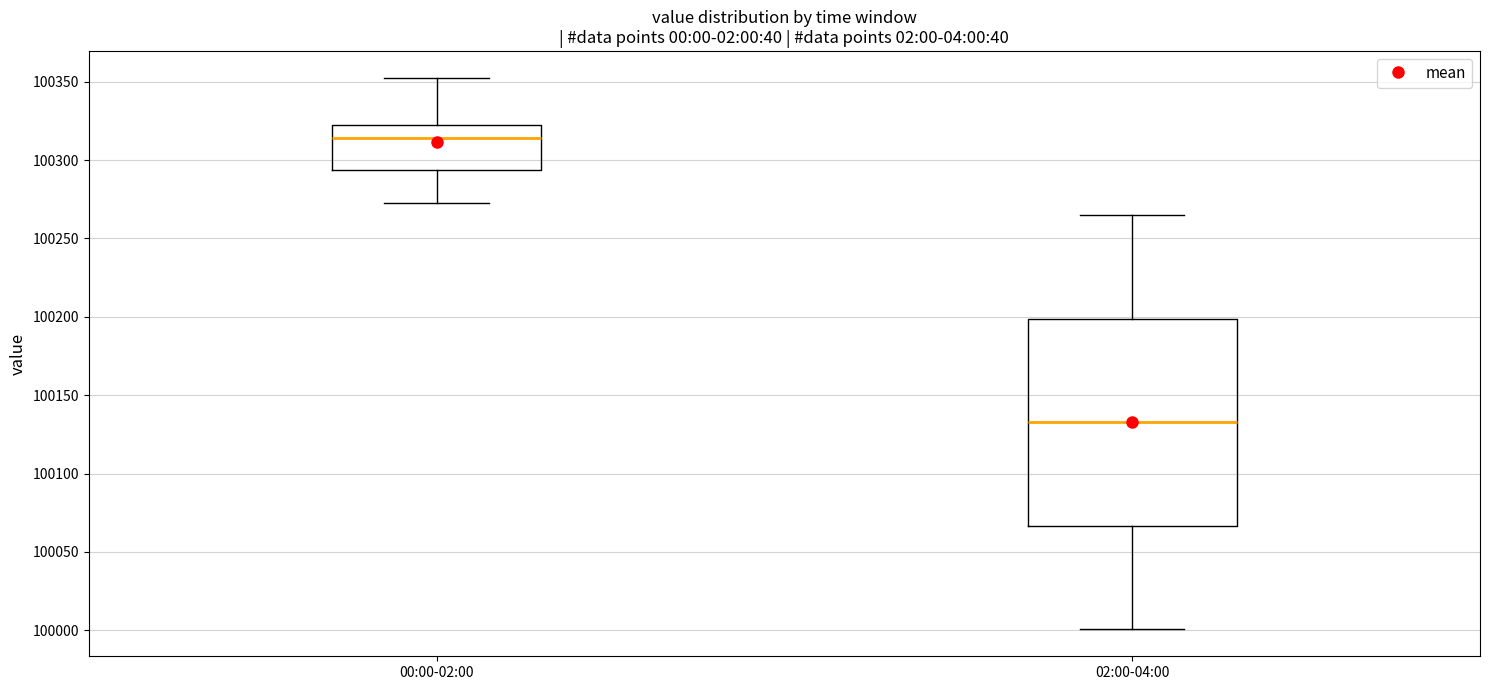

Reading left to right, transcribe this box plot: for each box, give where its median line is, the range the box spans, and where its two whiskers end, as read against the y-axis. The values are not printed on the chart, so give them approximately, as read against the axis.

00:00-02:00: median 100315, box 100295 to 100320, whiskers 100270 to 100350
02:00-04:00: median 100135, box 100065 to 100200, whiskers 100000 to 100265